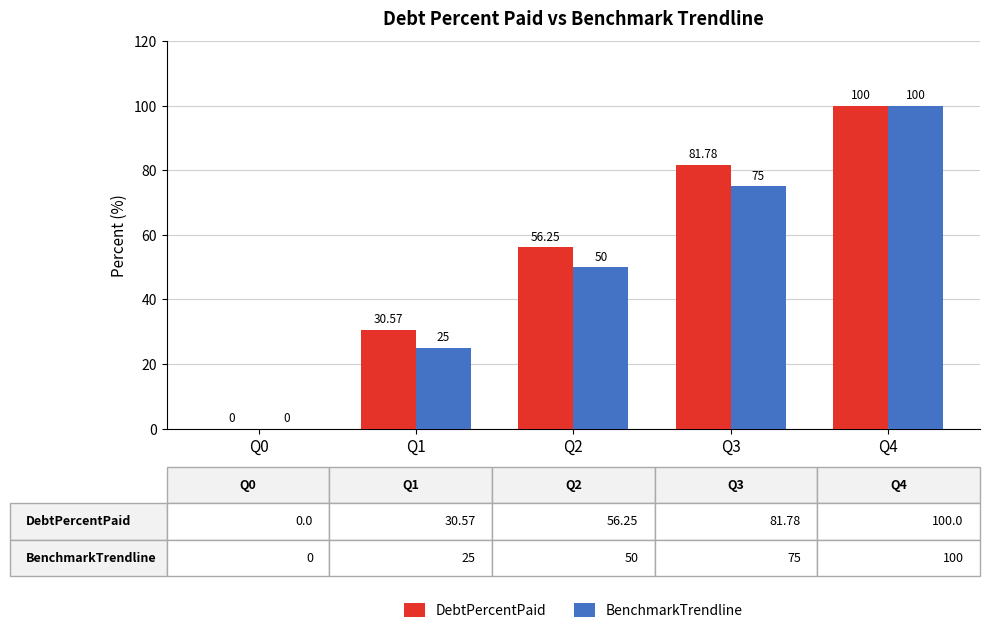

How many distinct data groups are displayed?

2